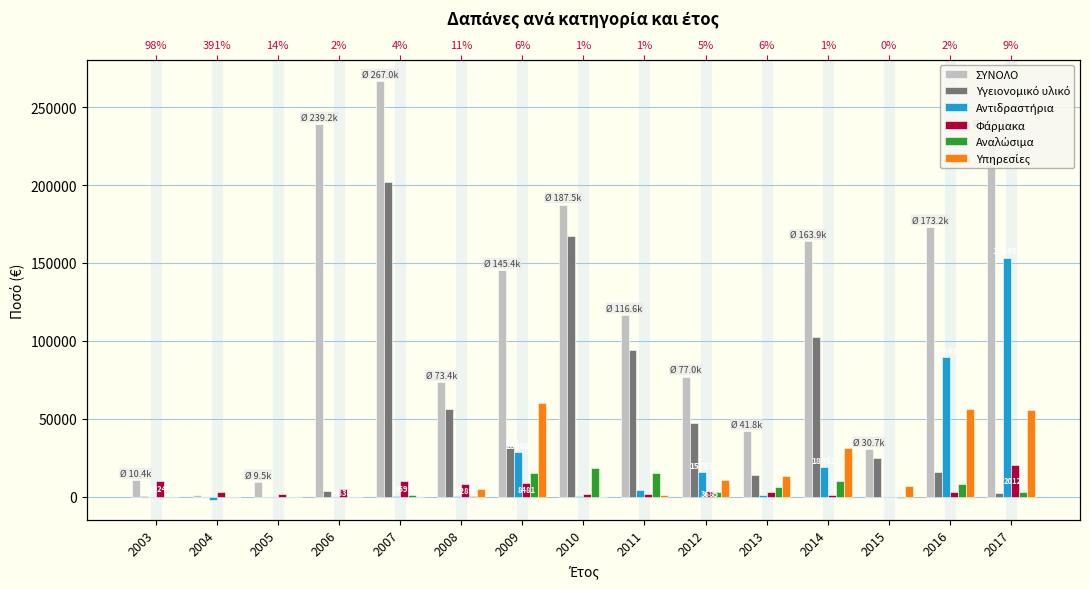

At which category is the sum across all series the highest?

2007